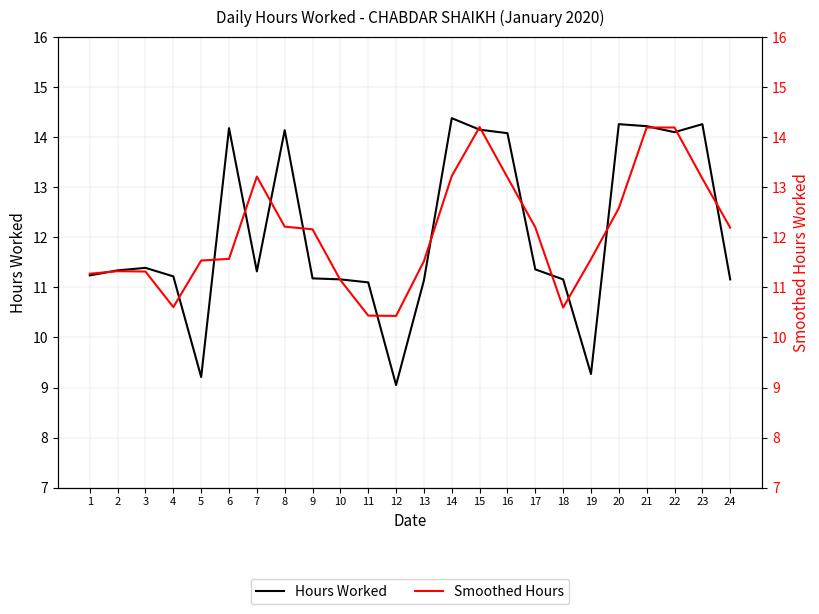

At which label does Hours Worked reach its minimum?

12